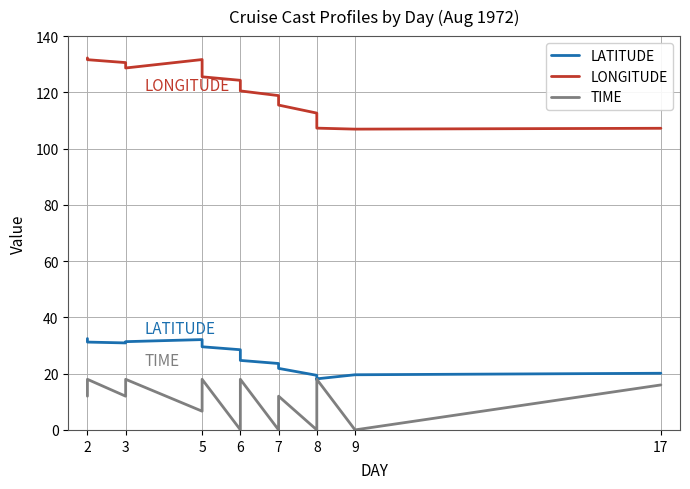

What is the value of the LATITUDE point at the 5th from the left?

32.1